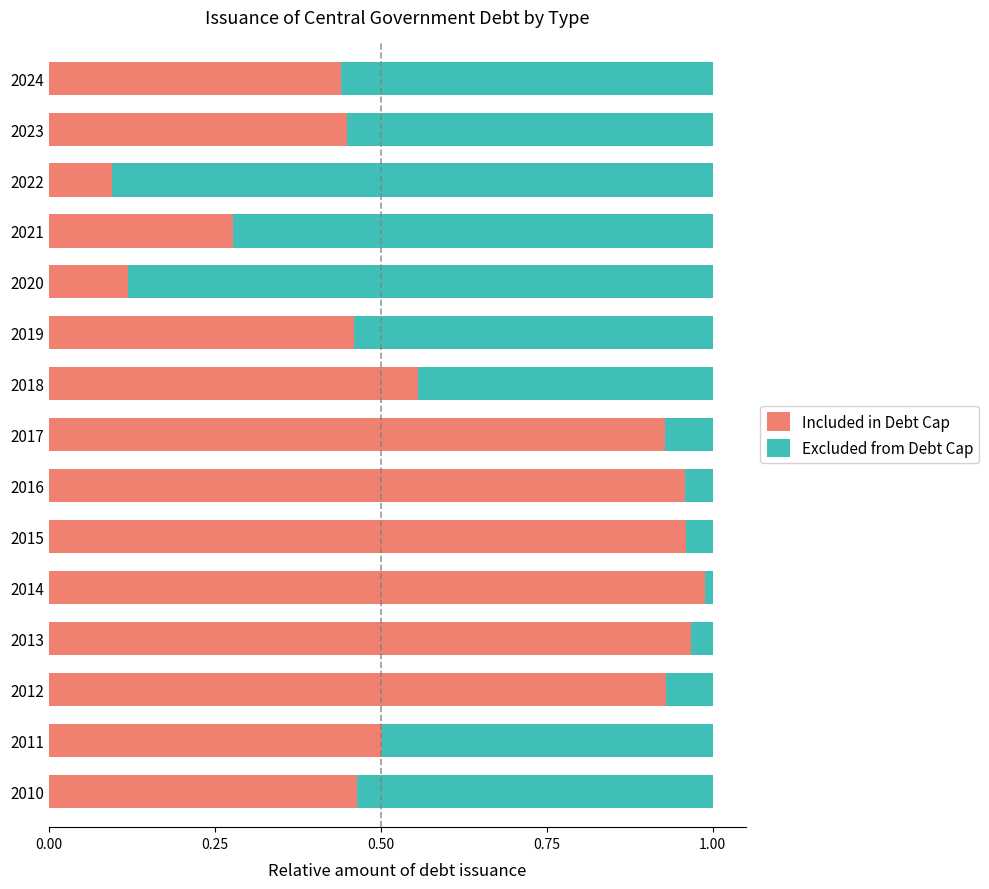

True or false: Included in Debt Cap has a value of 0.1 at 2022.

True